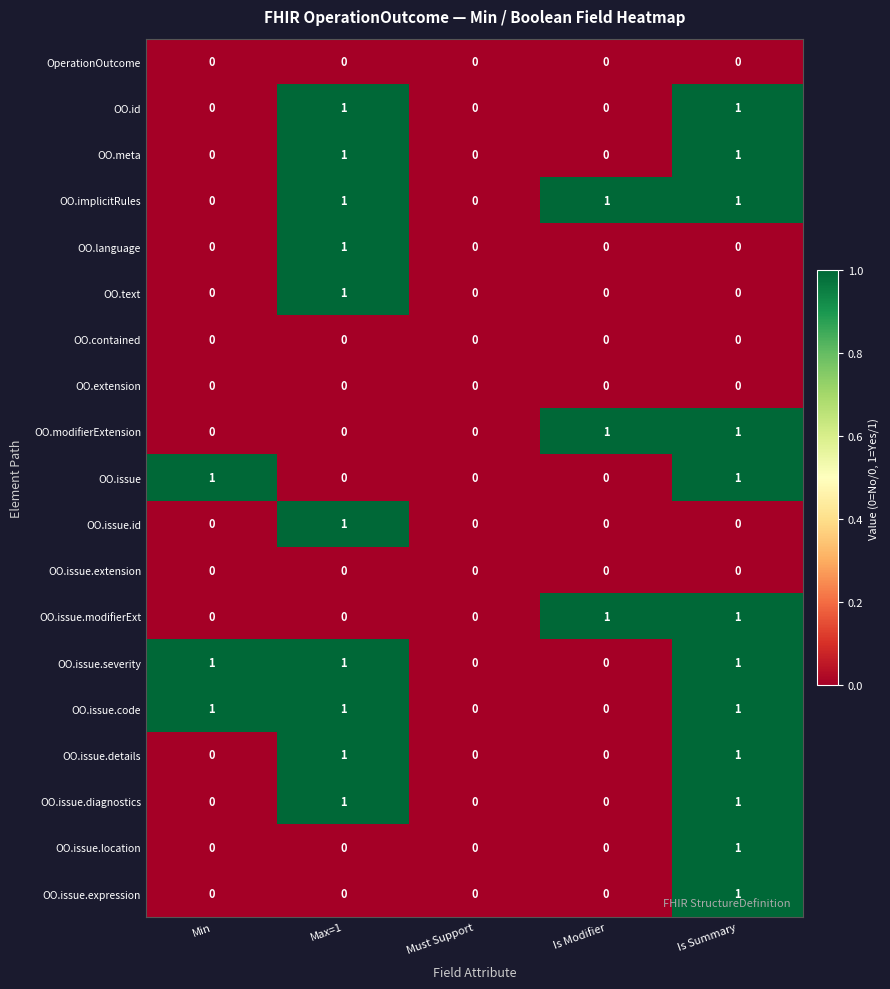

What is the total value across all series at Min?

3